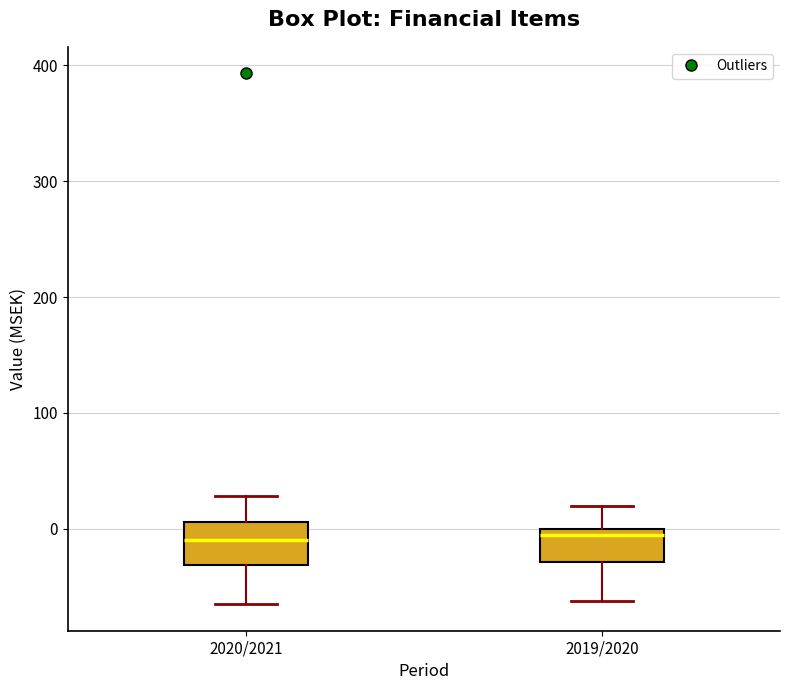

Reading left to right, read every box against the y-axis: the position of its median line, the range the box covers, and the ends of its whiskers. The values are not printed on the chart, so give them approximately, as read against the axis.

2020/2021: median -10, box -30 to 10, whiskers -60 to 30
2019/2020: median 0 (just below the box's upper edge), box -30 to 0, whiskers -60 to 20